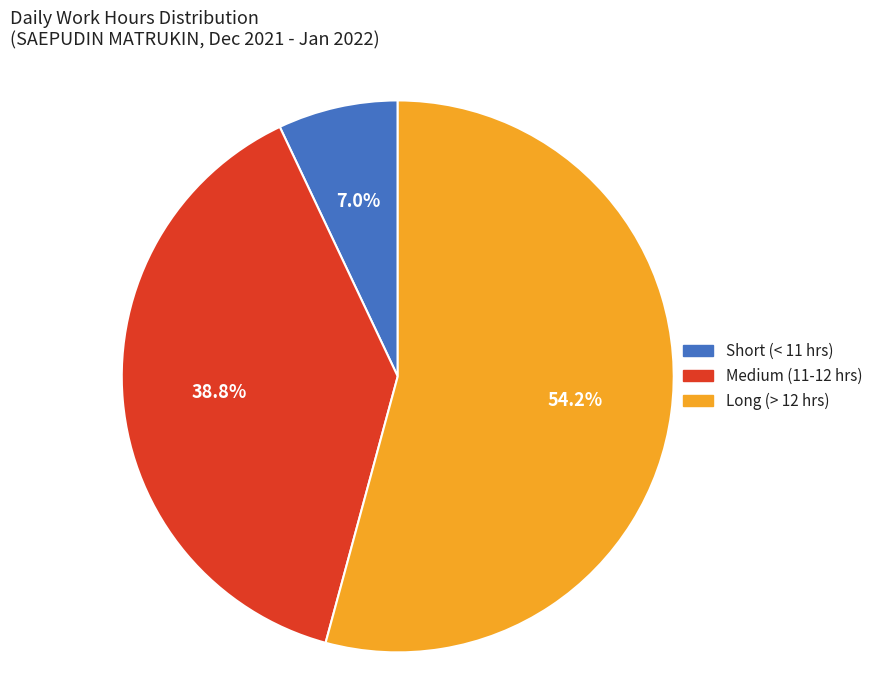

What is the ratio of the value at Long (> 12 hrs) to the value at Short (< 11 hrs)?

7.7